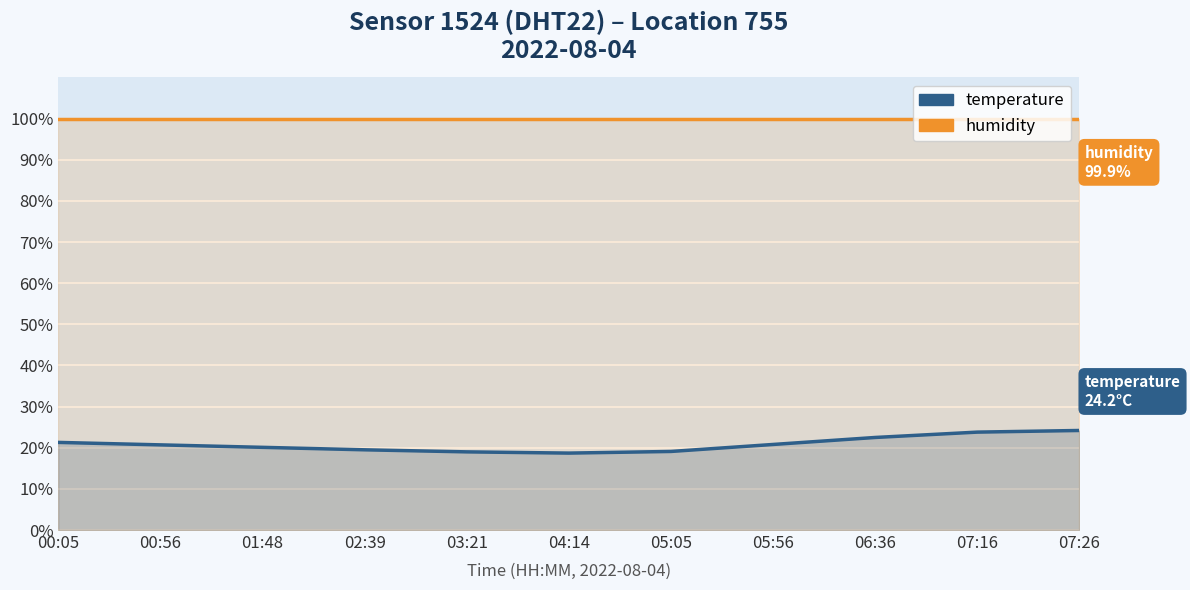

What is the difference between the temperature values at 00:05 and 06:36?

1.2